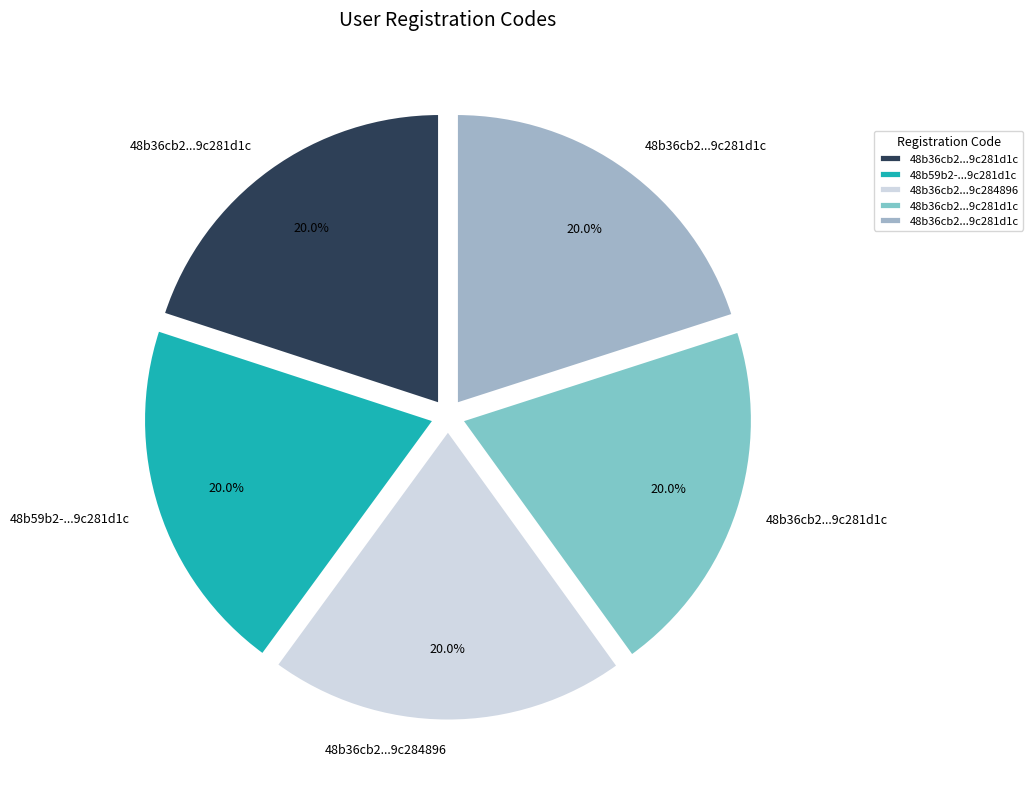

What is the smallest slice in the pie chart?

48b36cb2-e457-4358-848e-d8ef9c281d1c